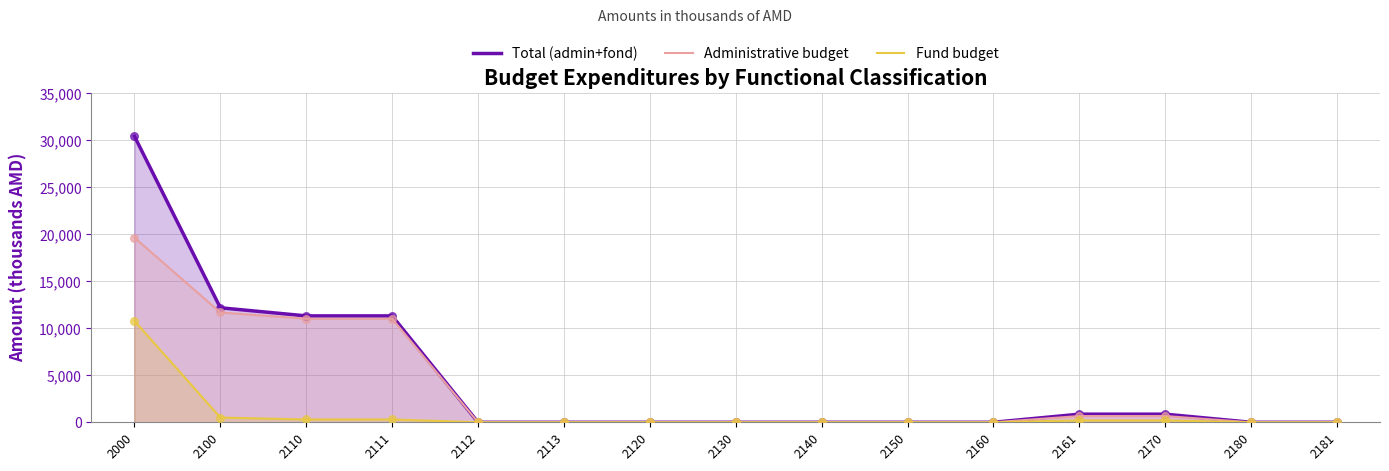

What is the total value across all series at 2111?

22646.6